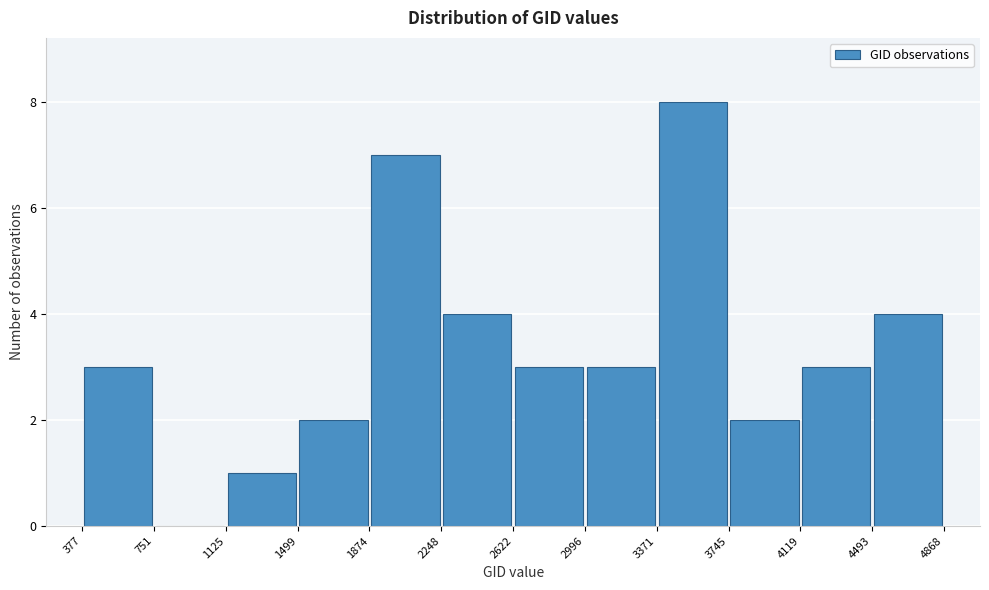

Over which range of the x-axis is the bar tallest?

3371 to 3745